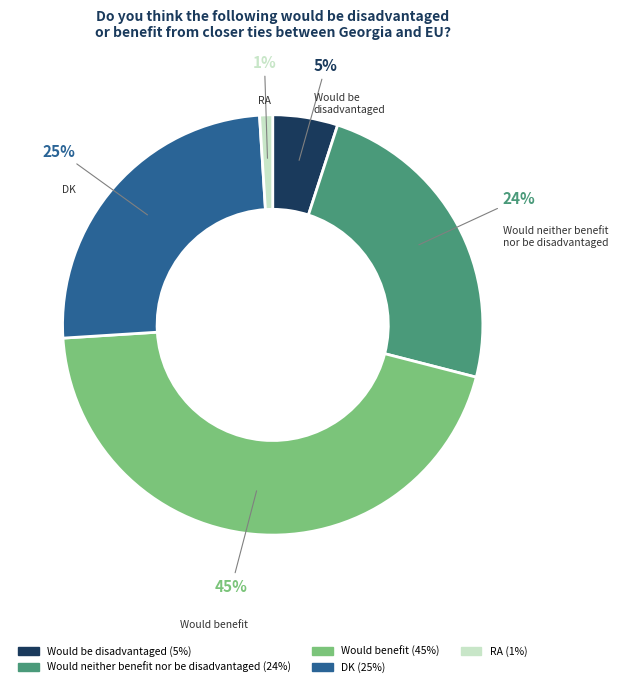

To the nearest percent, what percentage of the pie is DK?

25%